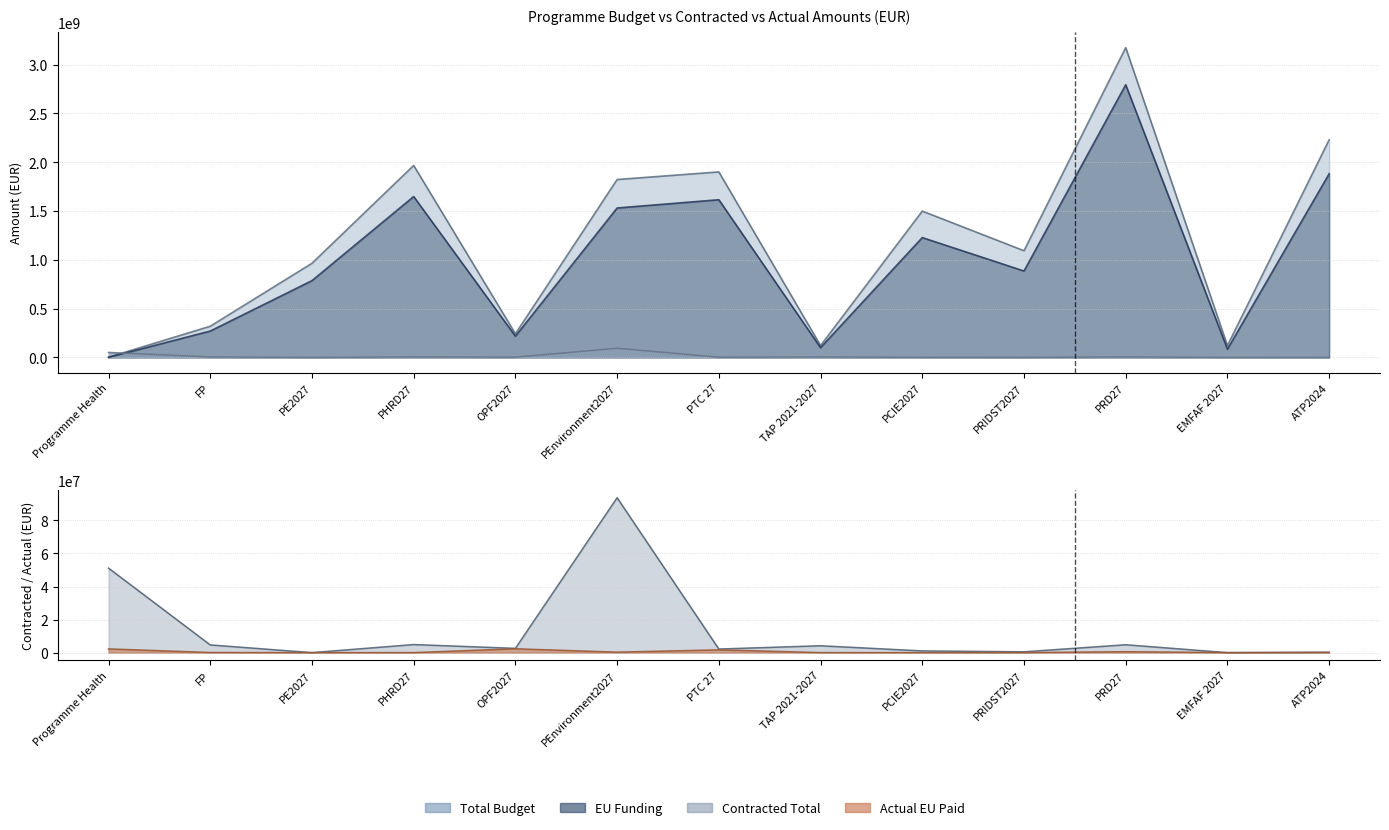

What is the label of the 8th point from the left?

TAP 2021-2027